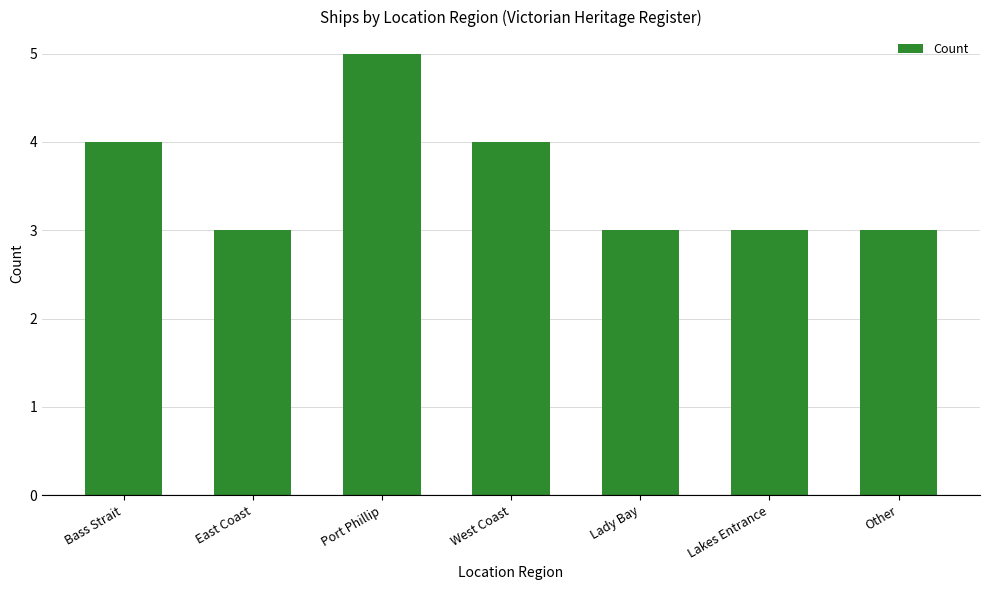

What is the sum of all values?

25